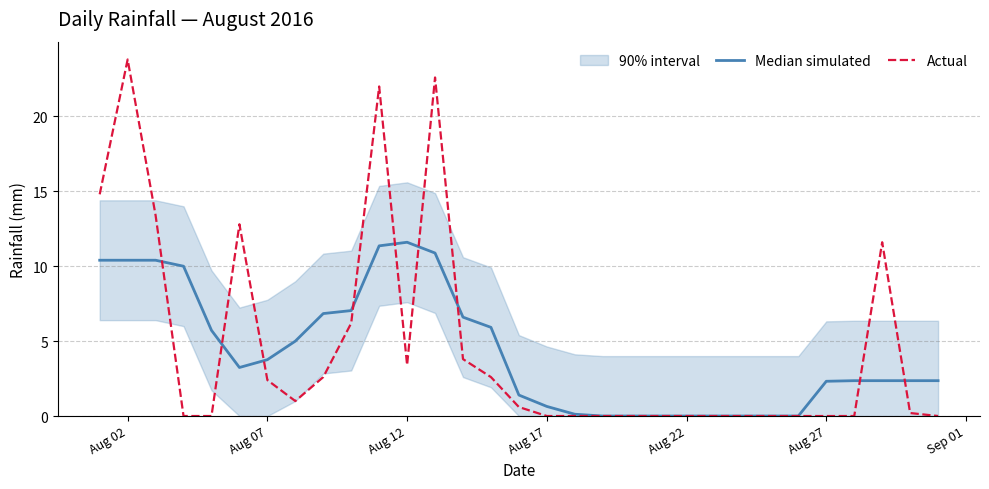

What is the difference between the maximum and minimum values in the Median simulated series?

11.6